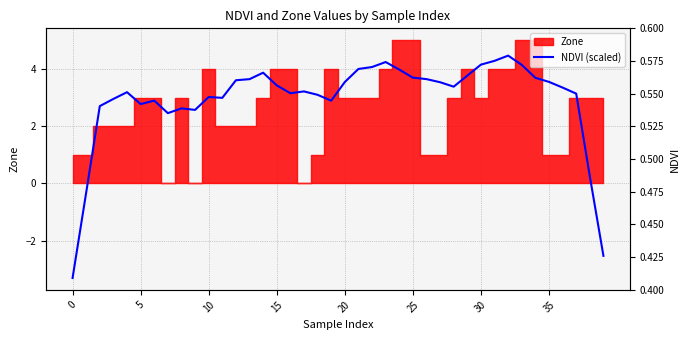

What is the smallest value displayed?

-3.3